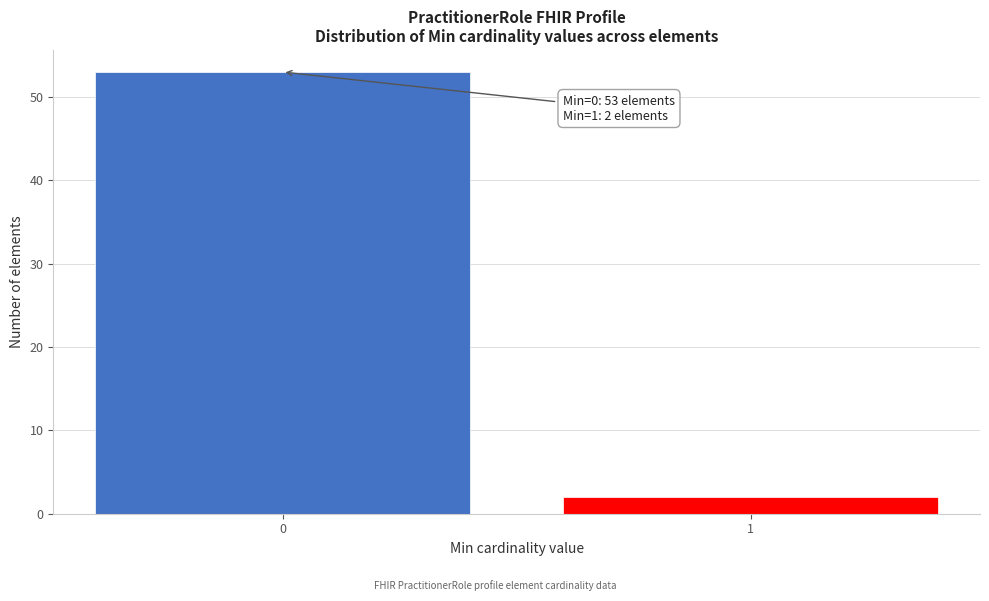

Reading left to right, extract all data points from this chart.

0=53	1=2